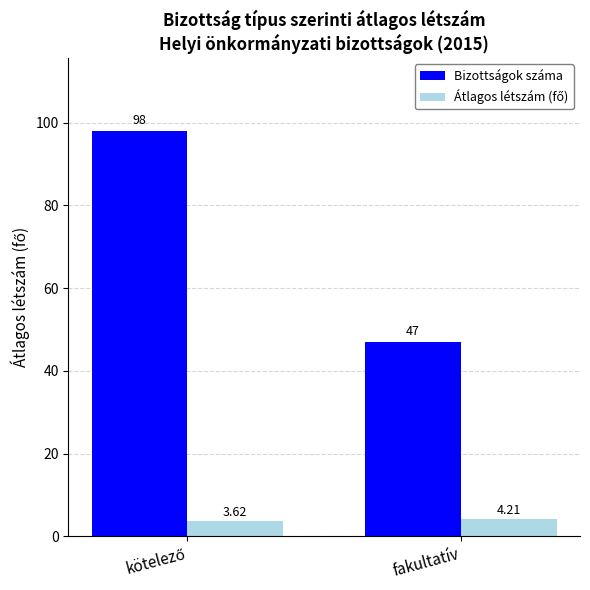

Count the number of data series in this chart.

2